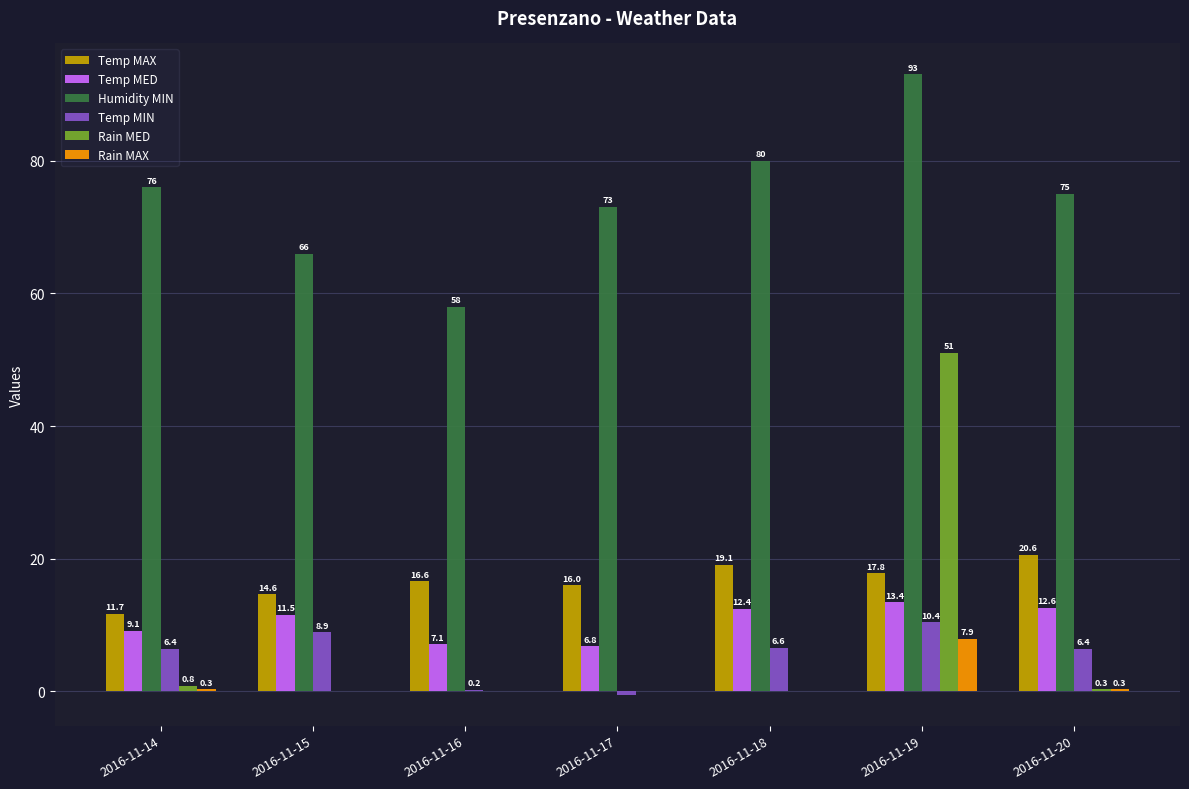

Which series has the largest total across all categories?

Humidity MIN